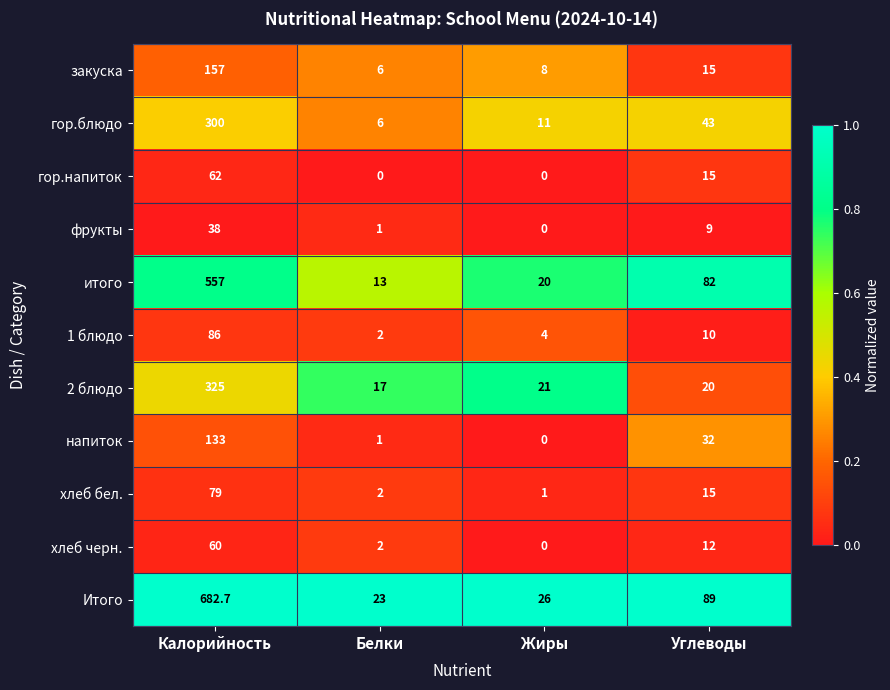

What is the sum of the гор.блюдо values at Жиры and Углеводы?

54.0